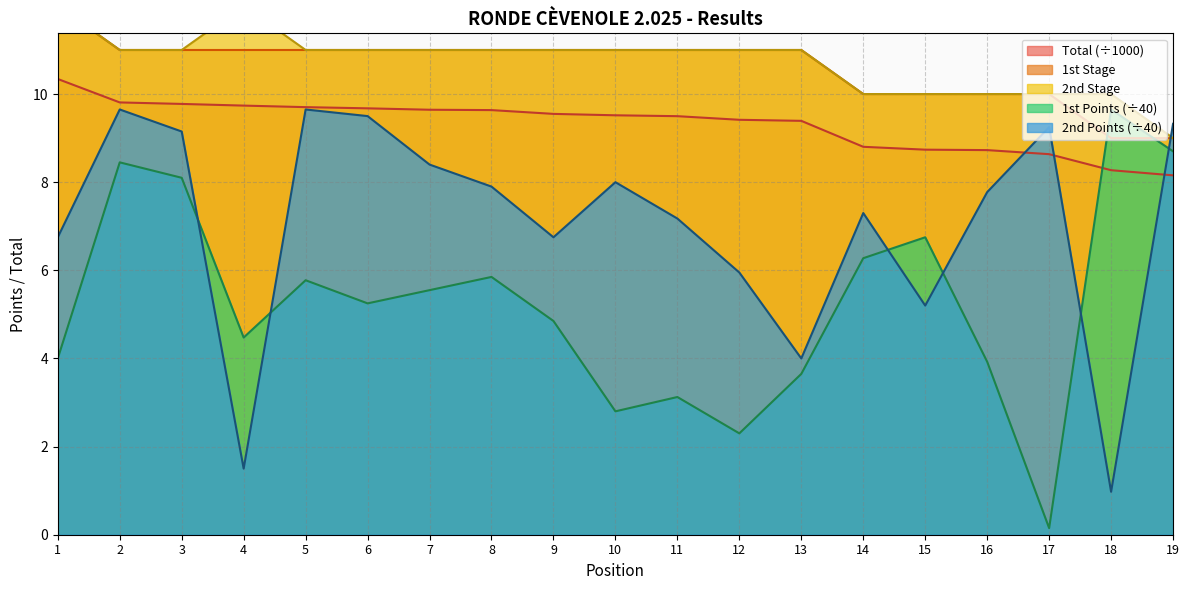

True or false: Total and 1st Stage intersect in this chart.

False